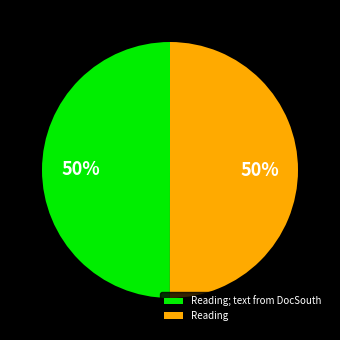

To the nearest percent, what portion does Reading; text from DocSouth represent?

50%